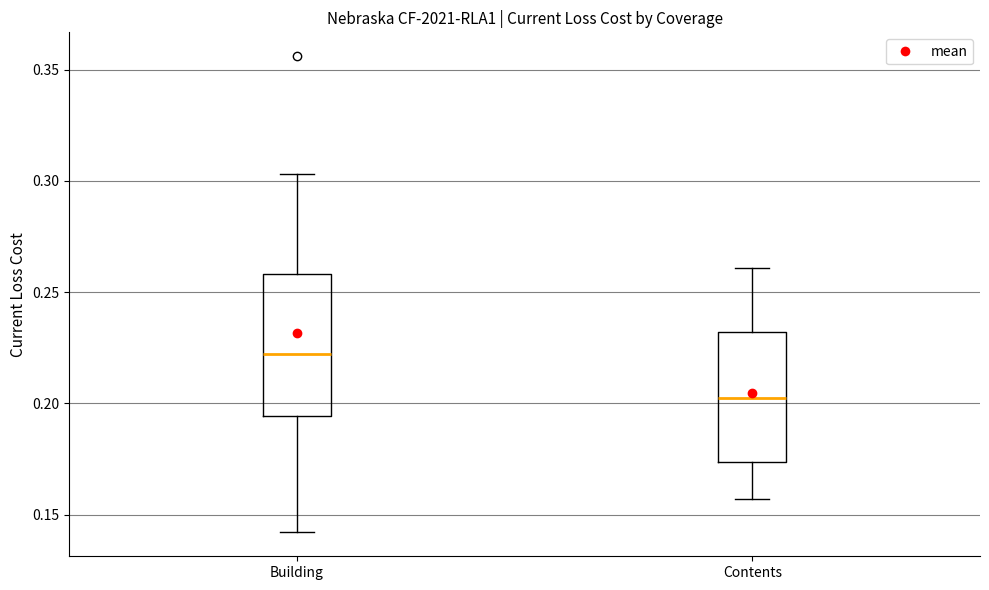

Reading left to right, transcribe this box plot: for each box, give where its median line is, the range the box spans, and where its two whiskers end, as read against the y-axis. The values are not printed on the chart, so give them approximately, as read against the axis.

Building: median 0.220, box 0.195 to 0.260, whiskers 0.140 to 0.305
Contents: median 0.205, box 0.175 to 0.230, whiskers 0.155 to 0.260